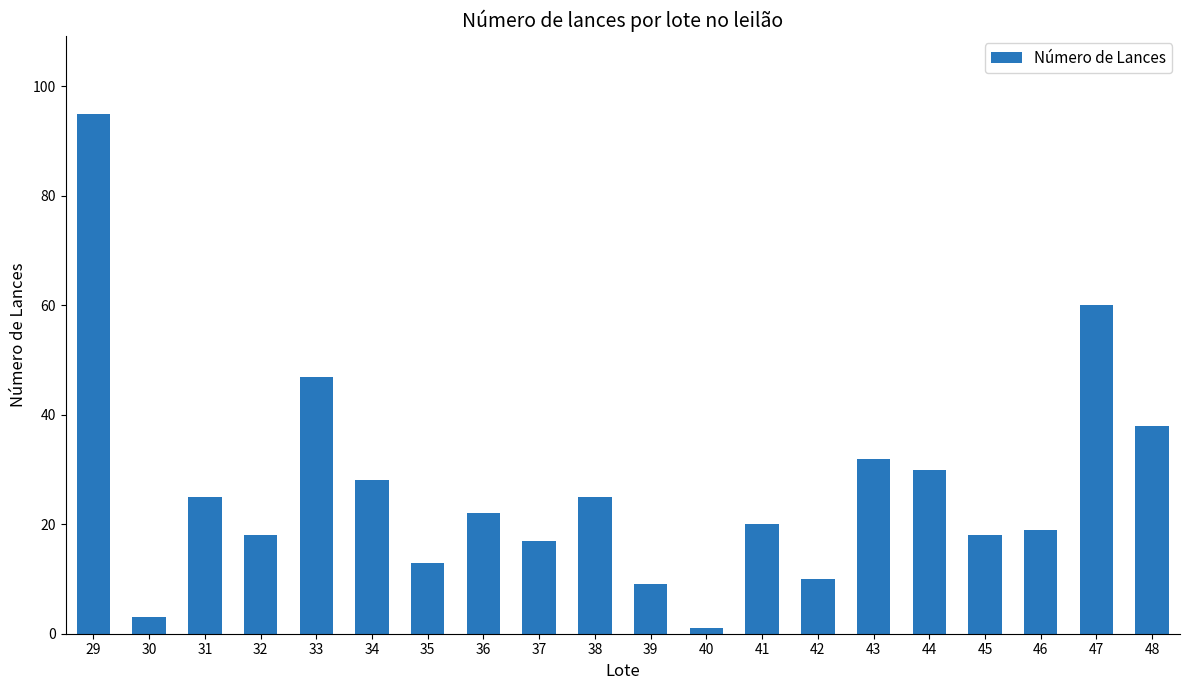

How many values are below 22?

10